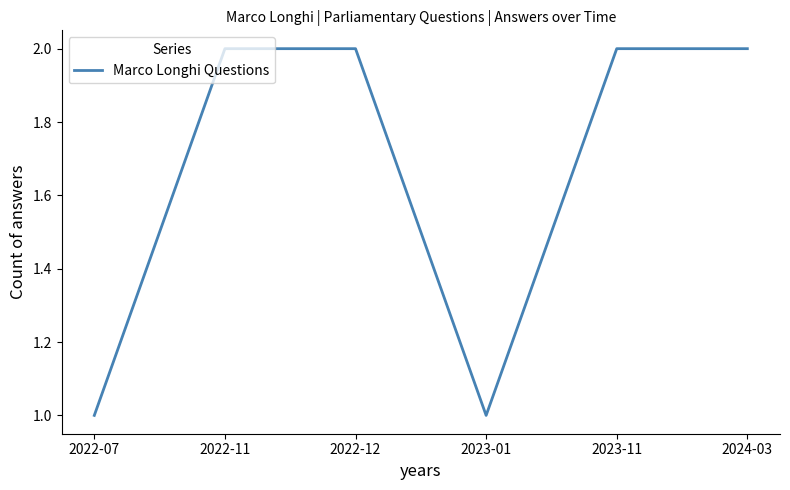

Between 2023-11 and 2022-07, which is larger?

2023-11